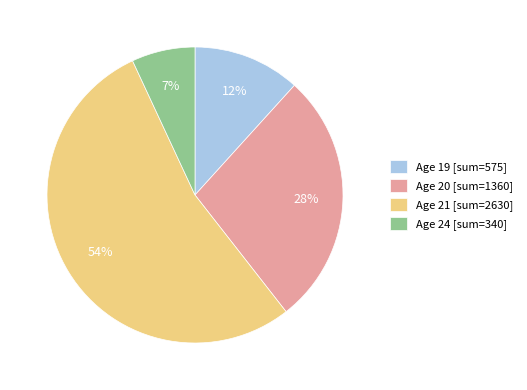

To the nearest percent, what percentage of the pie is Age 20 [sum=1360]?

28%